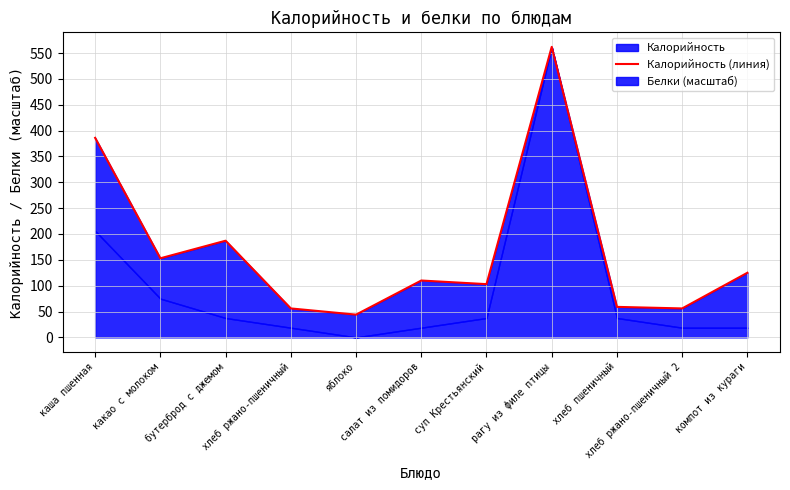

At which category does the chart reach its peak across all series?

рагу из филе птицы